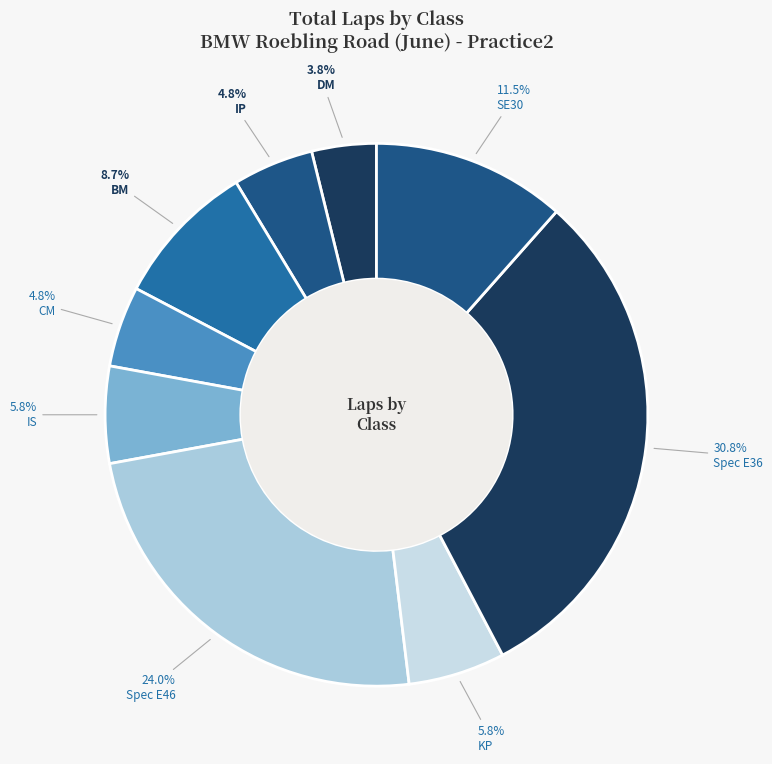

Count the number of slices in the pie.

9